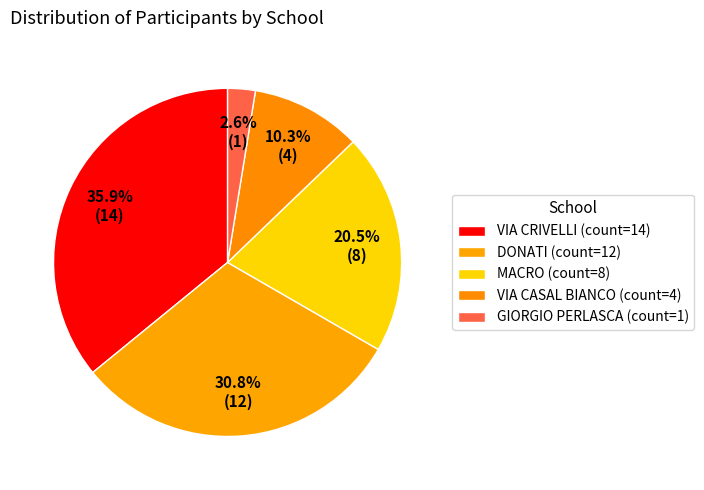

How many slices are in this pie chart?

5